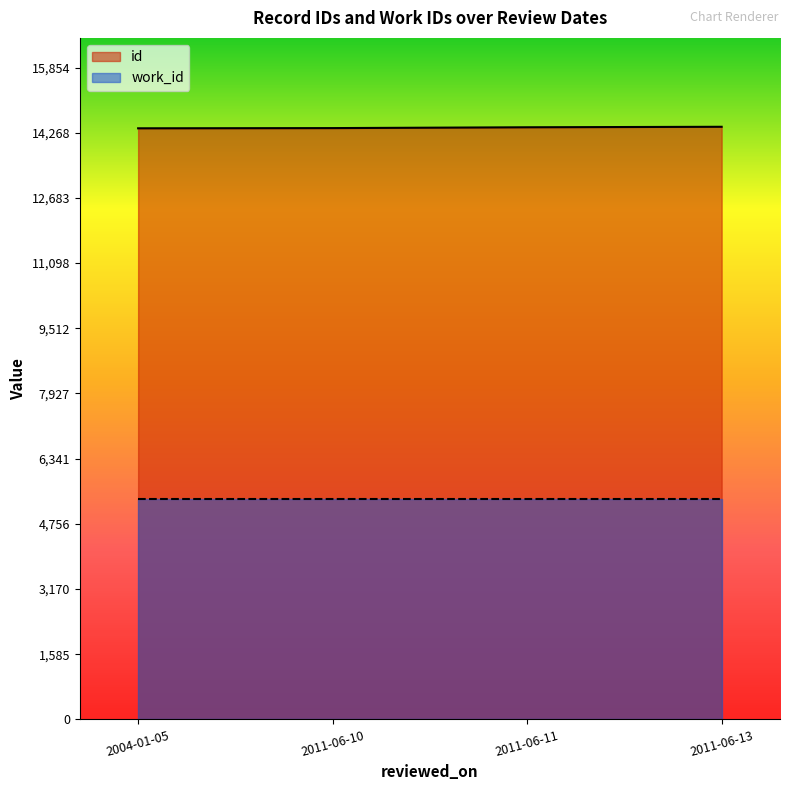

The chart shows a value of 14413 at 2011-06-13. True or false?

True